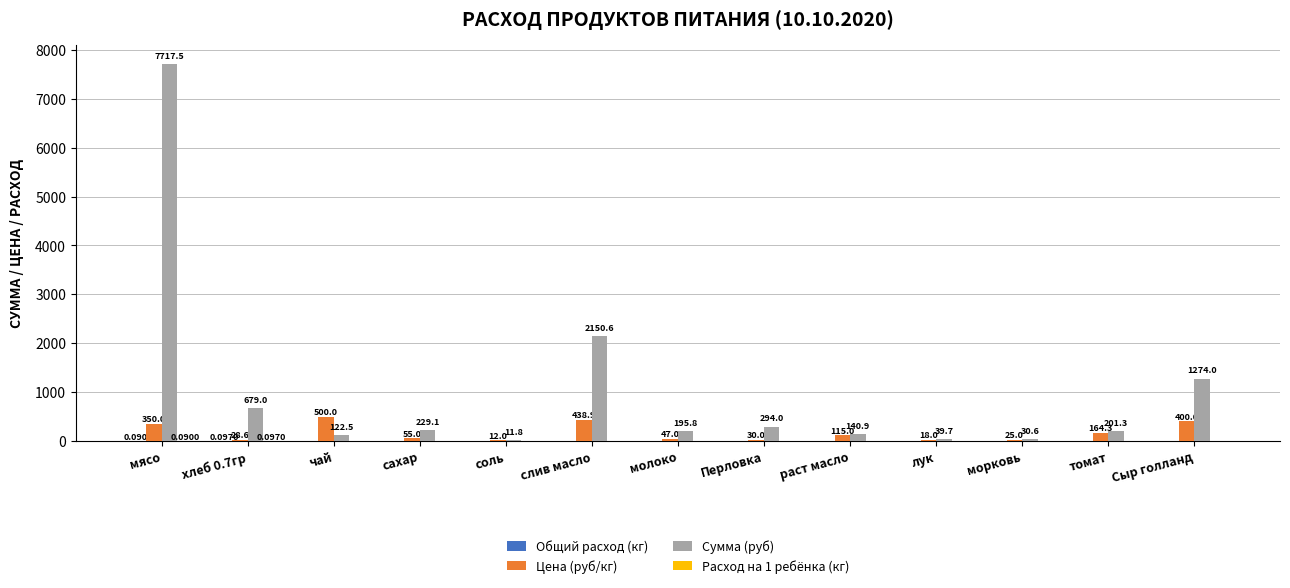

At which label is Цена (руб/кг) closest to 256?

томат